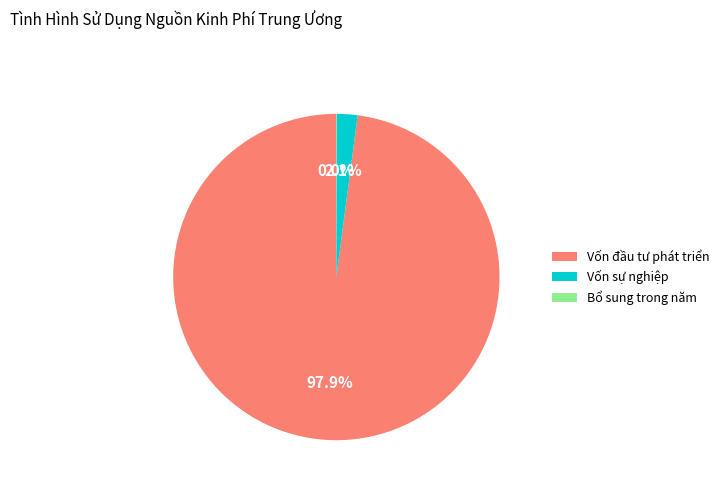

True or false: Vốn sự nghiệp accounts for 2% of the total.

True